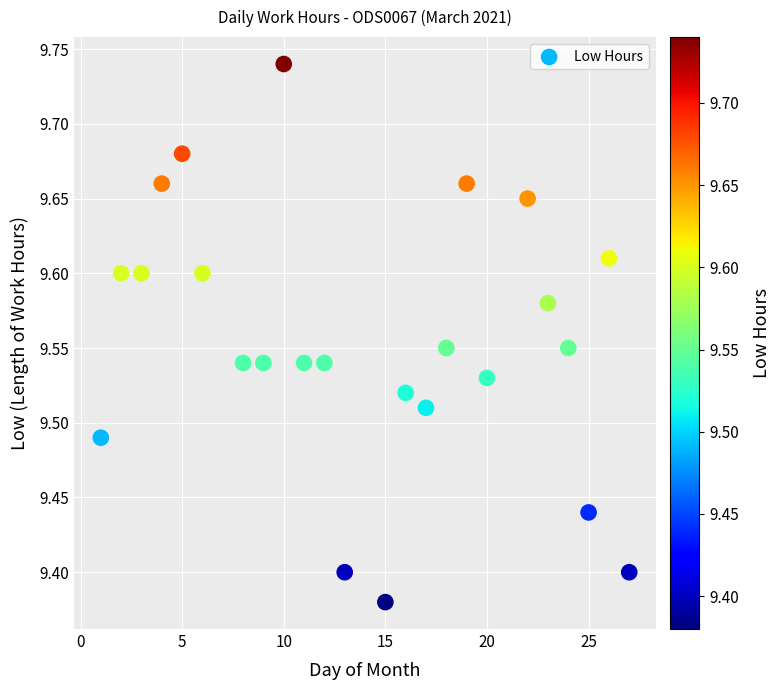

What is the range of X values (max minus min)?

26.0